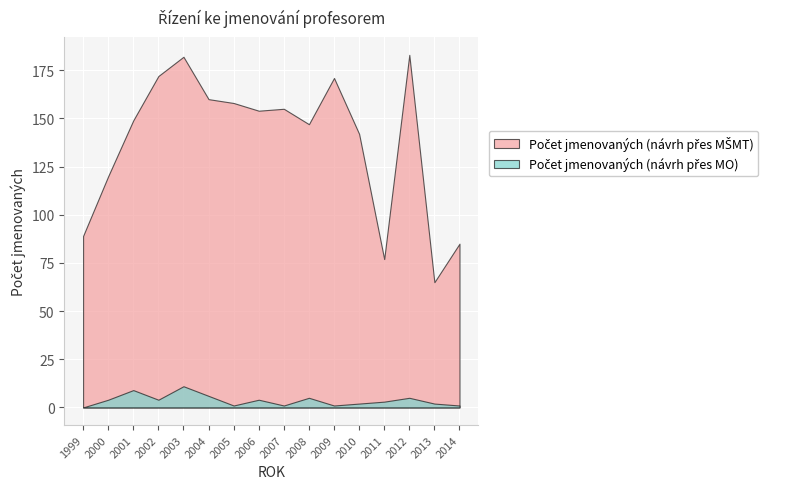

Rank the series by their maximum value, from highest to lowest.

Počet jmenovaných (návrh přes MŠMT), Počet jmenovaných (návrh přes MO)